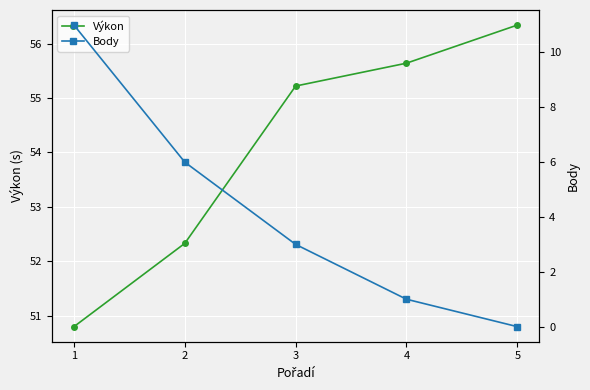

Which series has the largest total across all categories?

Výkon